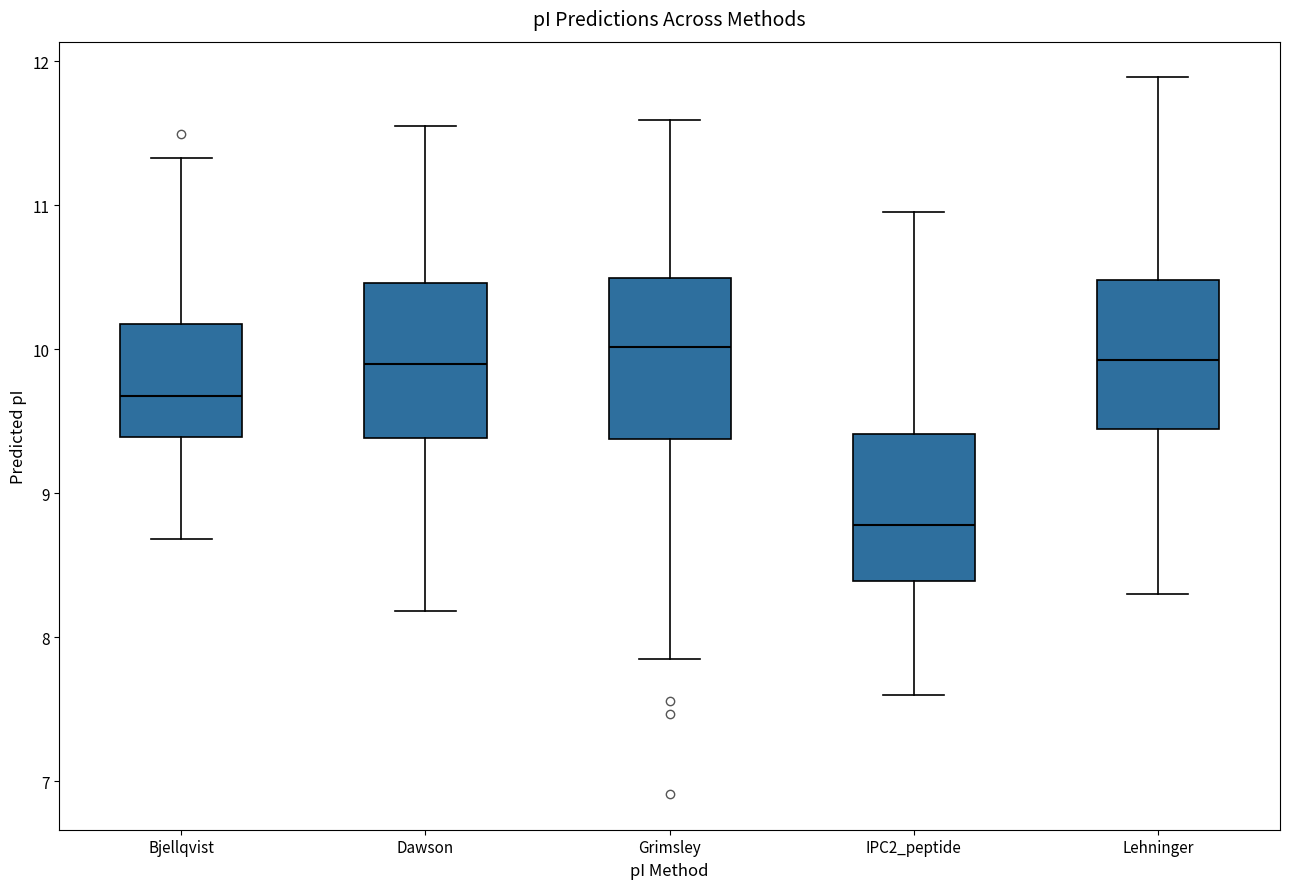

Reading left to right, transcribe this box plot: for each box, give where its median line is, the range the box spans, and where its two whiskers end, as read against the y-axis. The values are not printed on the chart, so give them approximately, as read against the axis.

Bjellqvist: median 9.7, box 9.4 to 10.2, whiskers 8.7 to 11.3
Dawson: median 9.9, box 9.4 to 10.5, whiskers 8.2 to 11.6
Grimsley: median 10.0, box 9.4 to 10.5, whiskers 7.8 to 11.6
IPC2_peptide: median 8.8, box 8.4 to 9.4, whiskers 7.6 to 11.0
Lehninger: median 9.9, box 9.4 to 10.5, whiskers 8.3 to 11.9